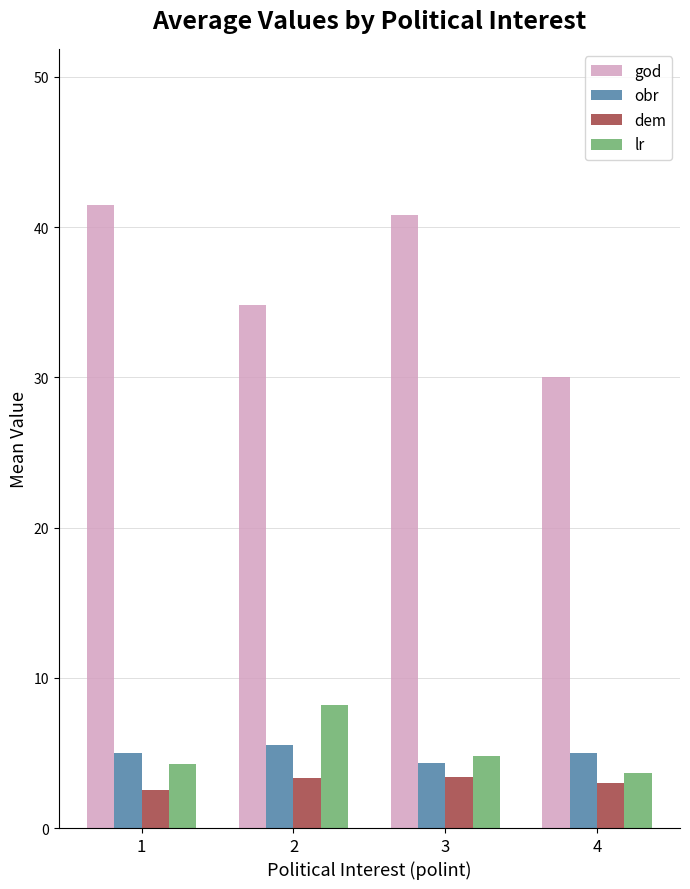

What is the difference between the maximum and minimum values in the dem series?

0.9